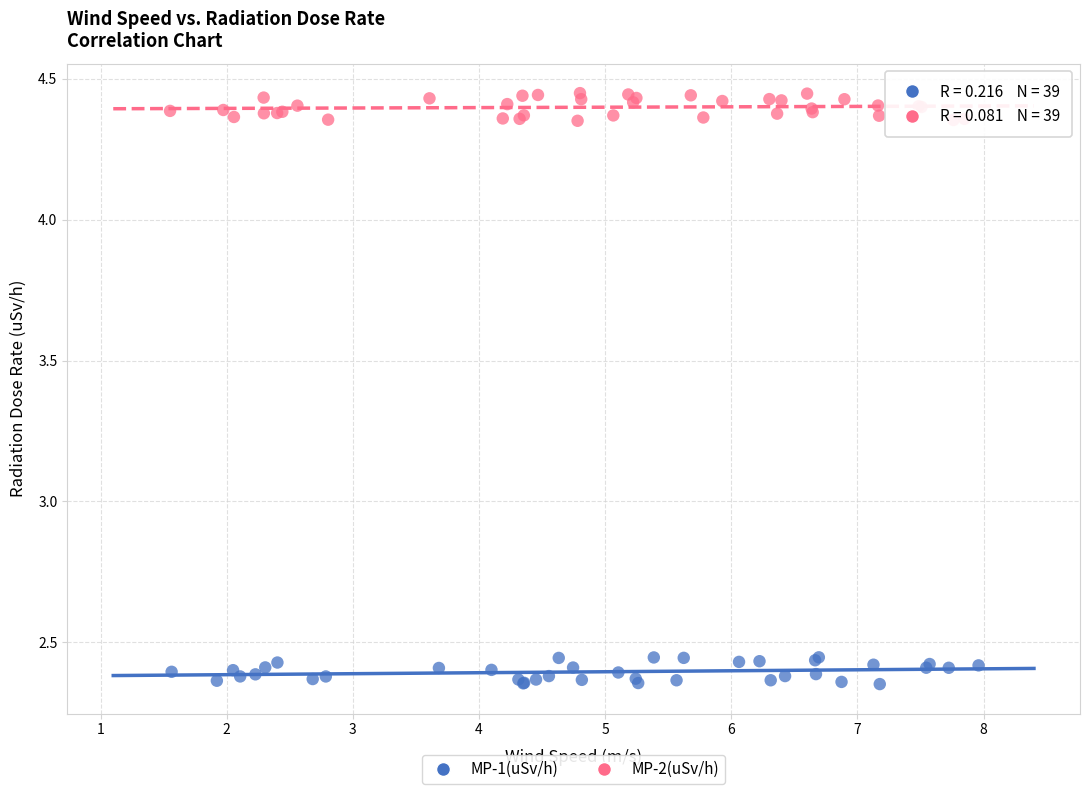

Which series contains the lowest Y value?

MP-1(uSv/h)